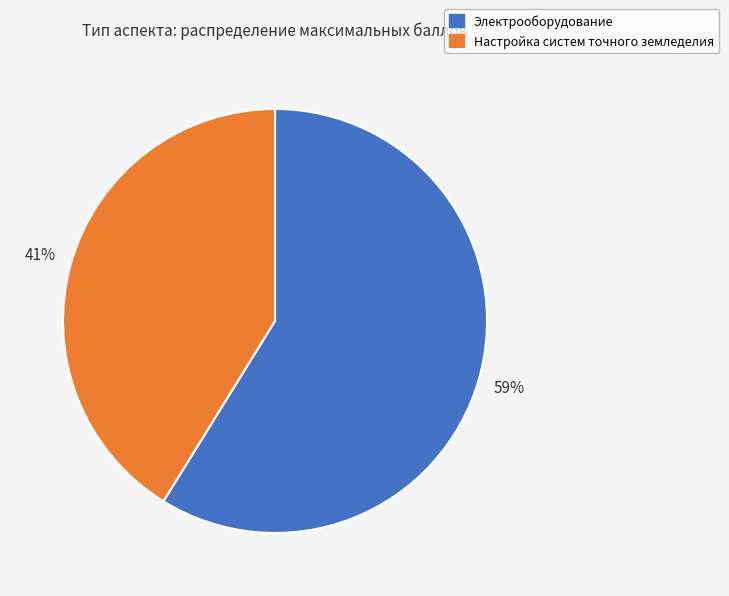

To the nearest percent, what is the difference between the Настройка систем точного земледелия and Электрооборудование slice percentages?

18%